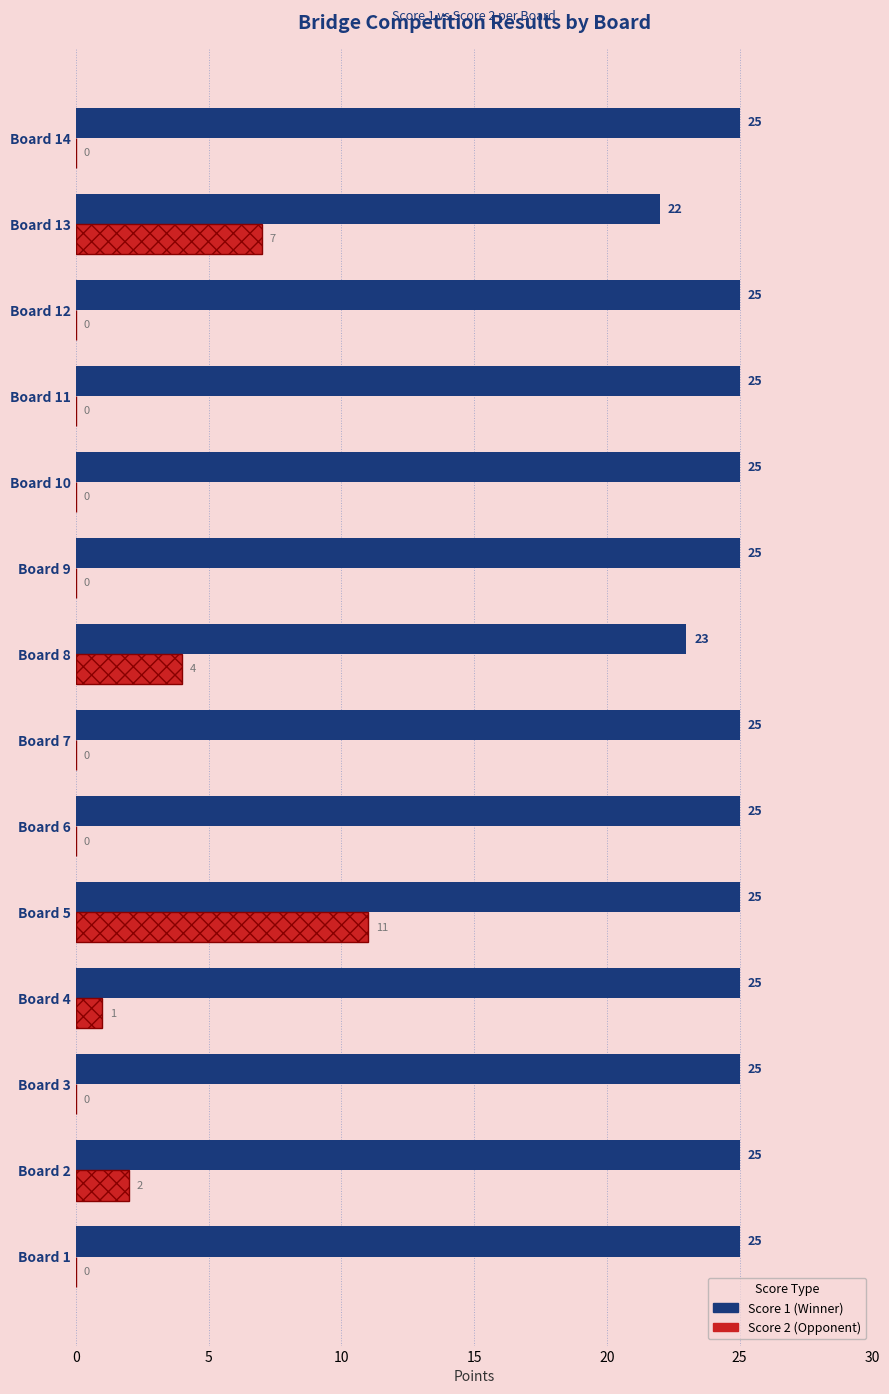

What is the greatest value displayed?

25